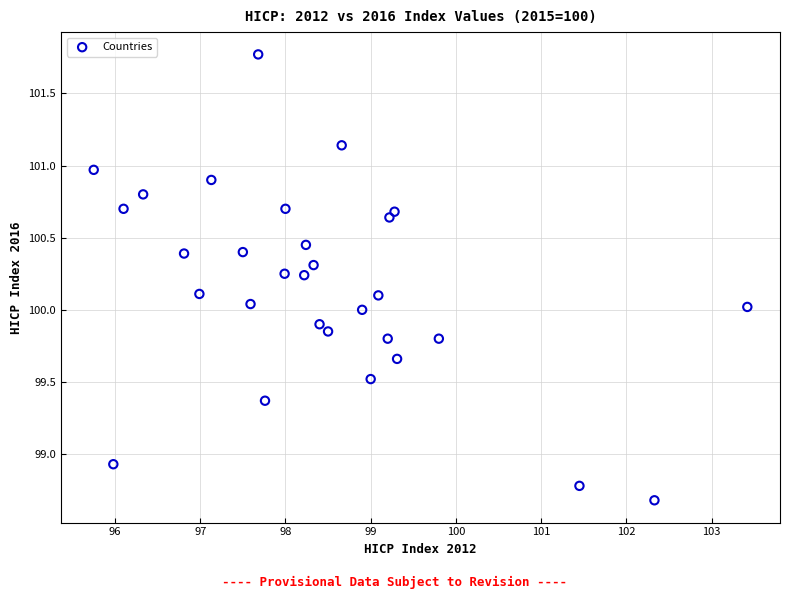

What is the range of Y values (max minus min)?

3.1